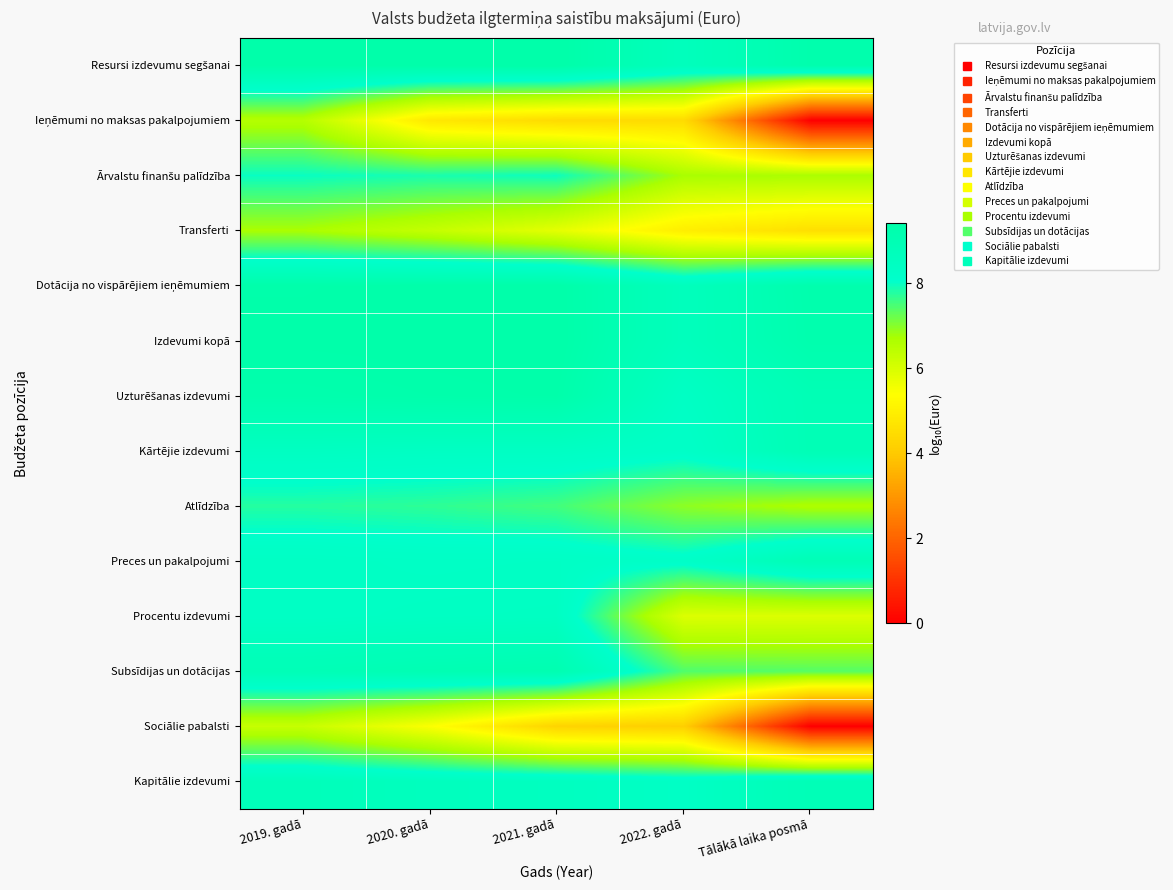

Which series has the largest total across all categories?

Resursi izdevumu segšanai